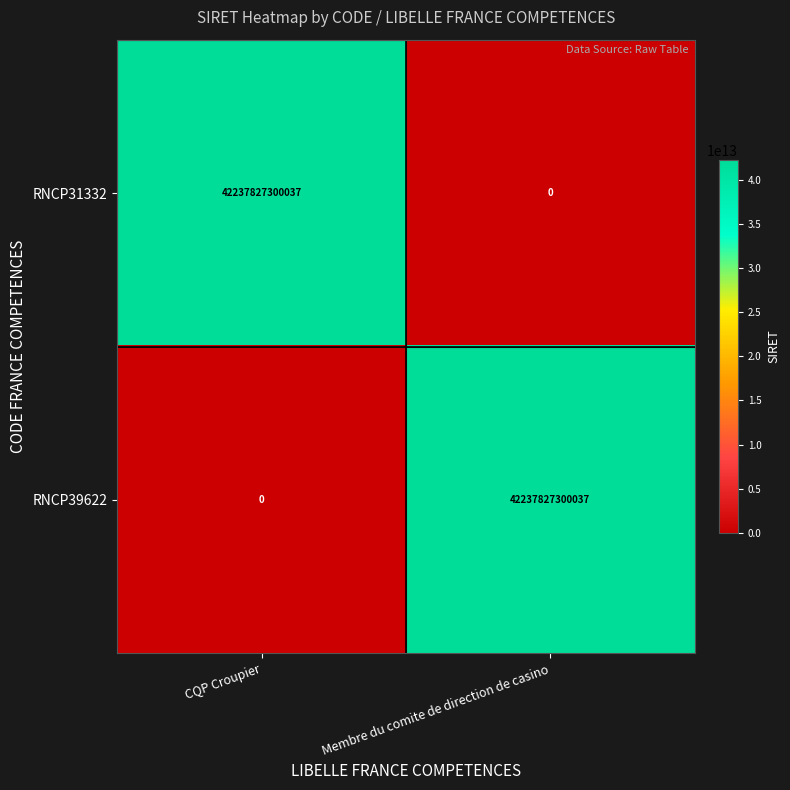

How many data points does each series have?

2